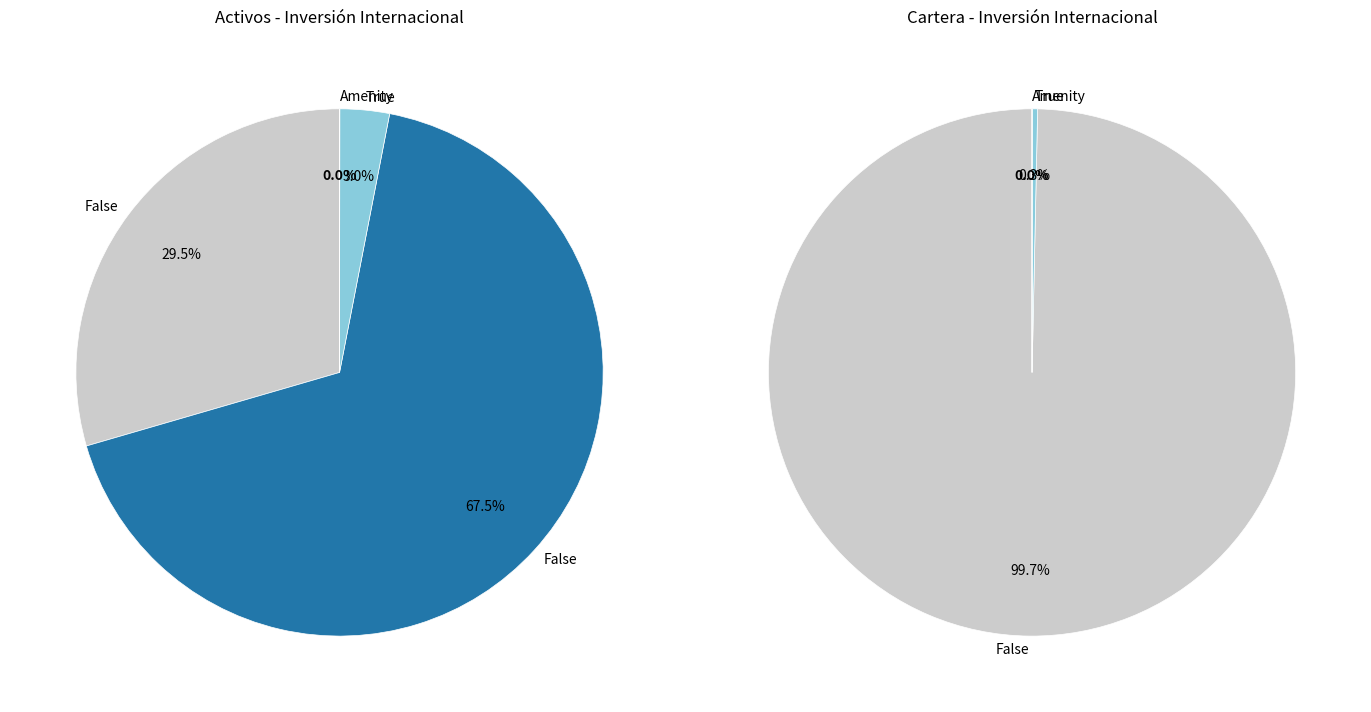

Is it true that JUN2004 is 1% of the pie?

False